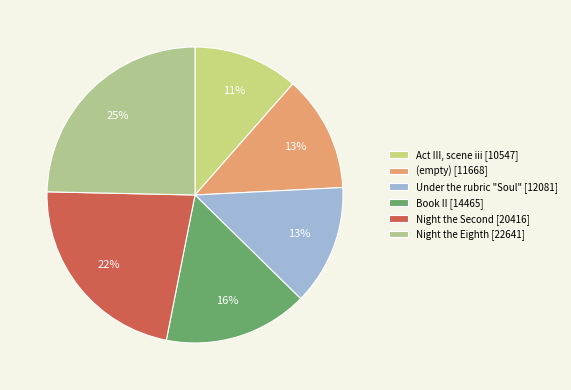

What is the change in value from Act III, scene iii to Book II?

+3918